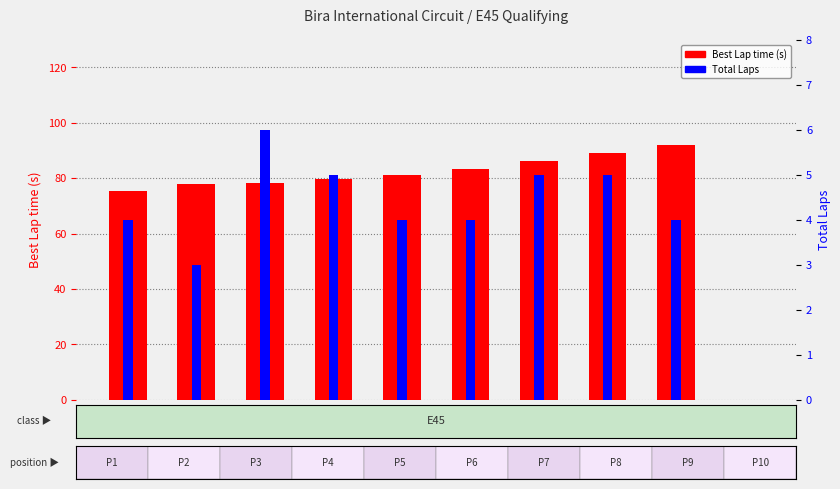

Reading right to left, list all the values displayed in this chart.

Best Lap time: 0.0	91.9	89.0	86.3	83.3	81.4	79.7	78.2	77.9	75.4
Total Laps: 0.0	4.0	5.0	5.0	4.0	4.0	5.0	6.0	3.0	4.0